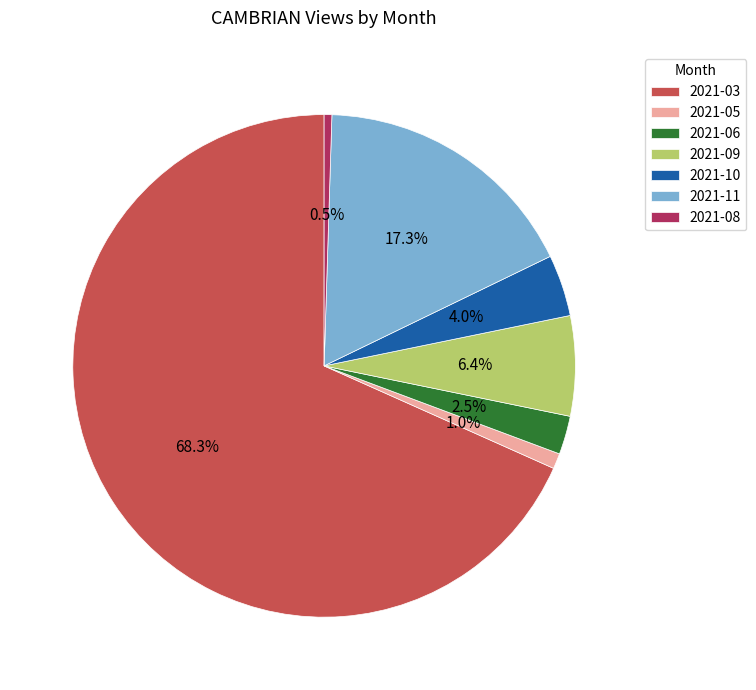

Does 2021-03 represent more than half of the total?

Yes